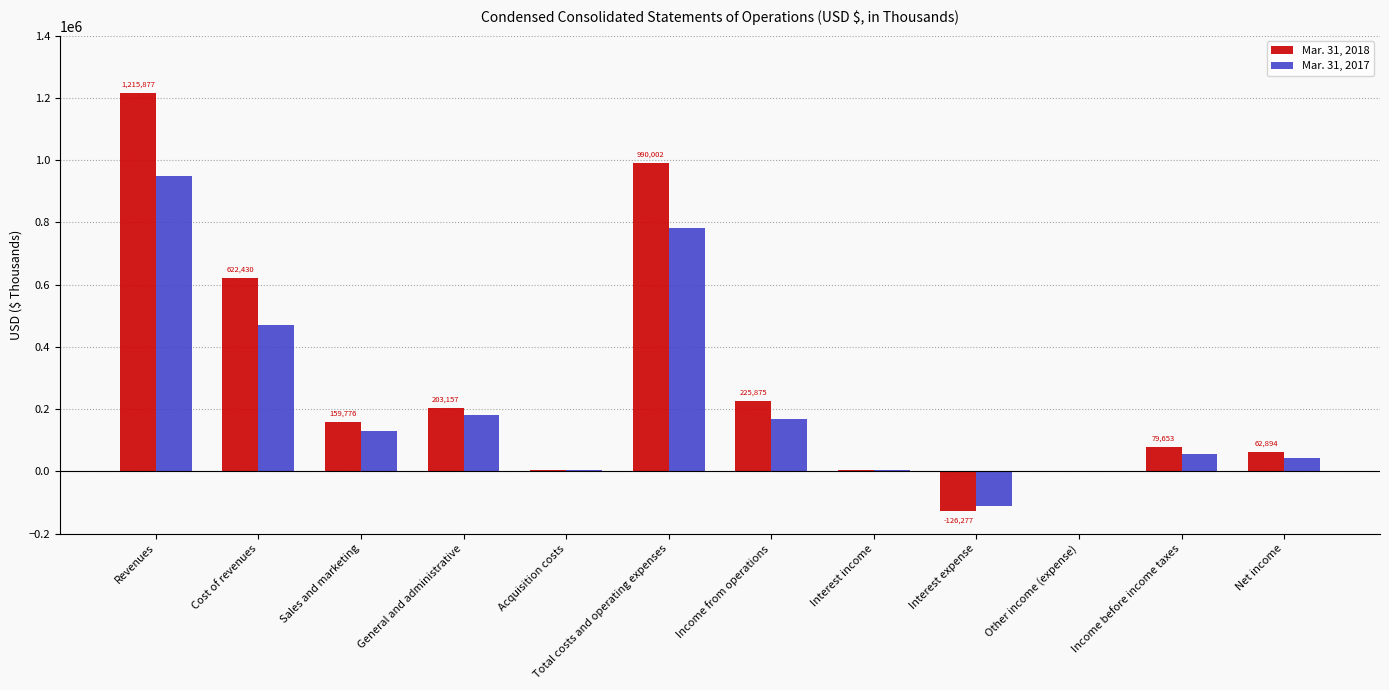

How many categories are shown in the chart?

12